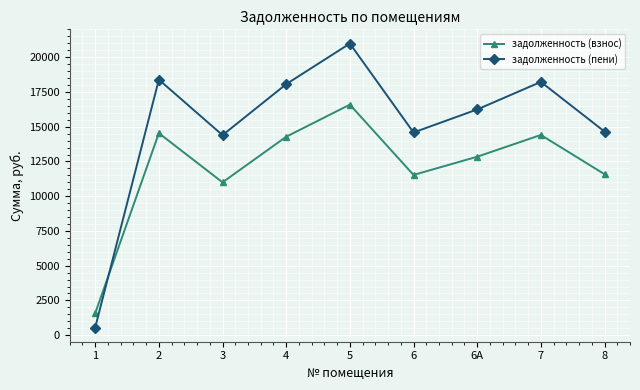

Which label corresponds to the smallest value in the chart?

1